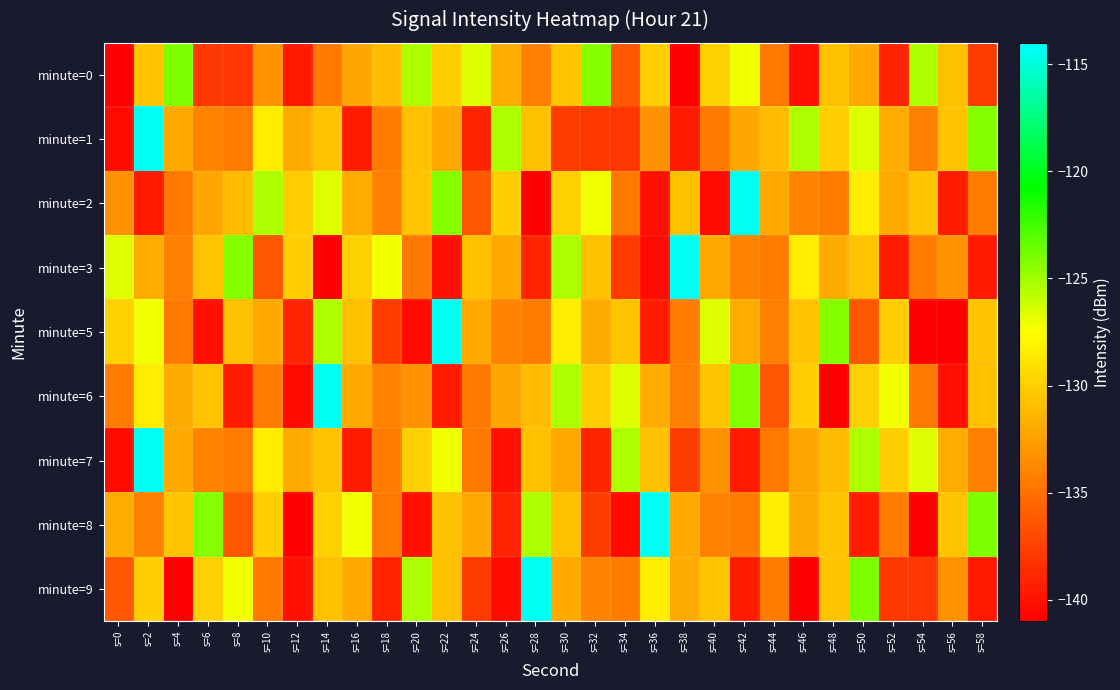

At which category is the sum across all series the highest?

s=2